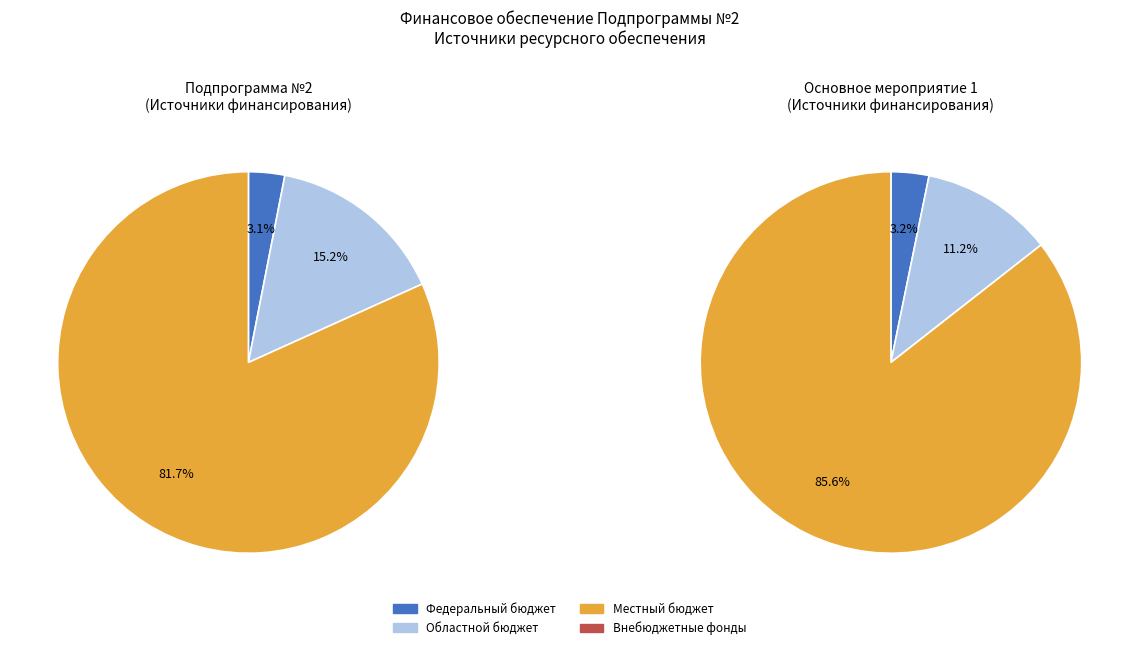

The Местный бюджет slice represents 82% of the pie. True or false?

True